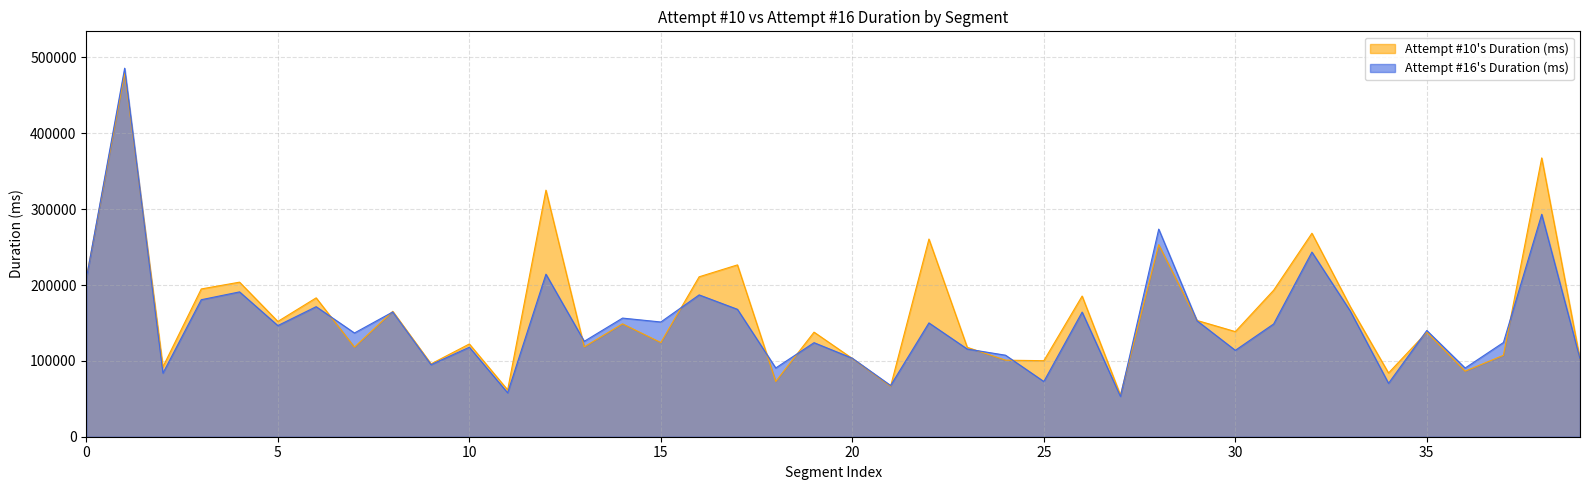

How many intersections are there between Attempt #16 Duration and Attempt #10 Duration?

17